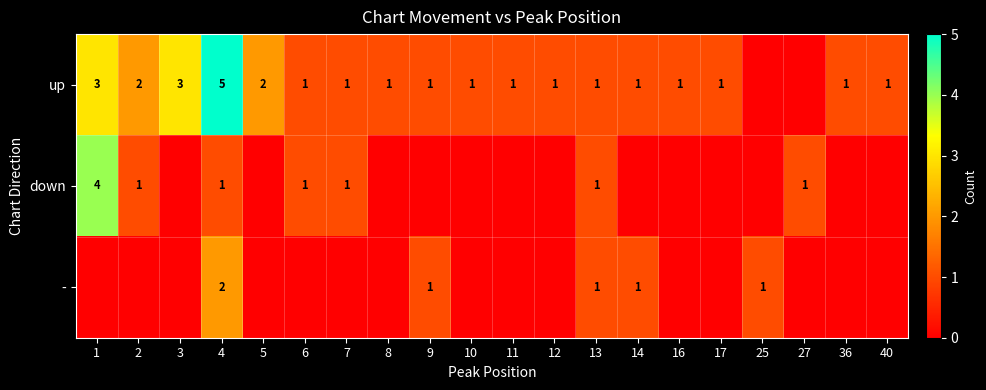

How many series are shown in this chart?

3